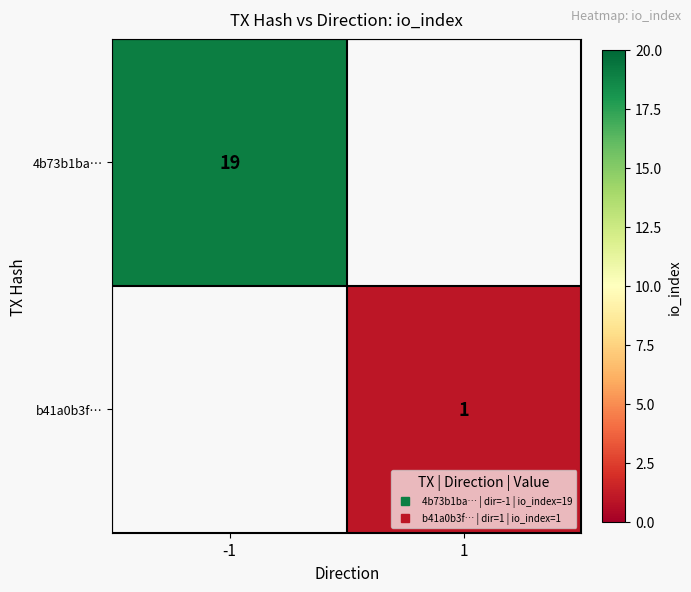

Rank the series by their maximum value, from highest to lowest.

4b73b1ba…, b41a0b3f…